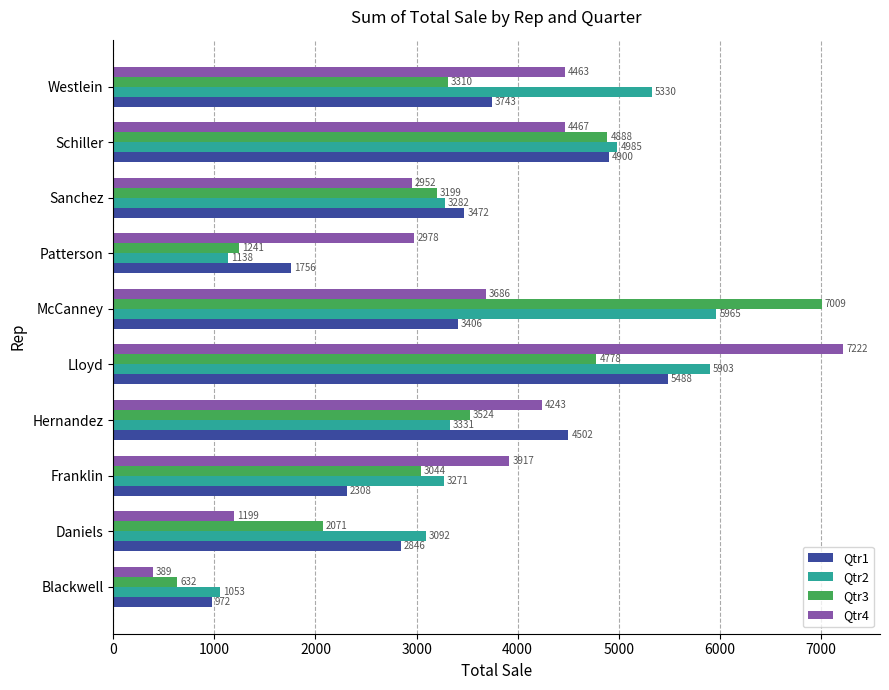

Which series has the largest range (max minus min)?

Qtr4